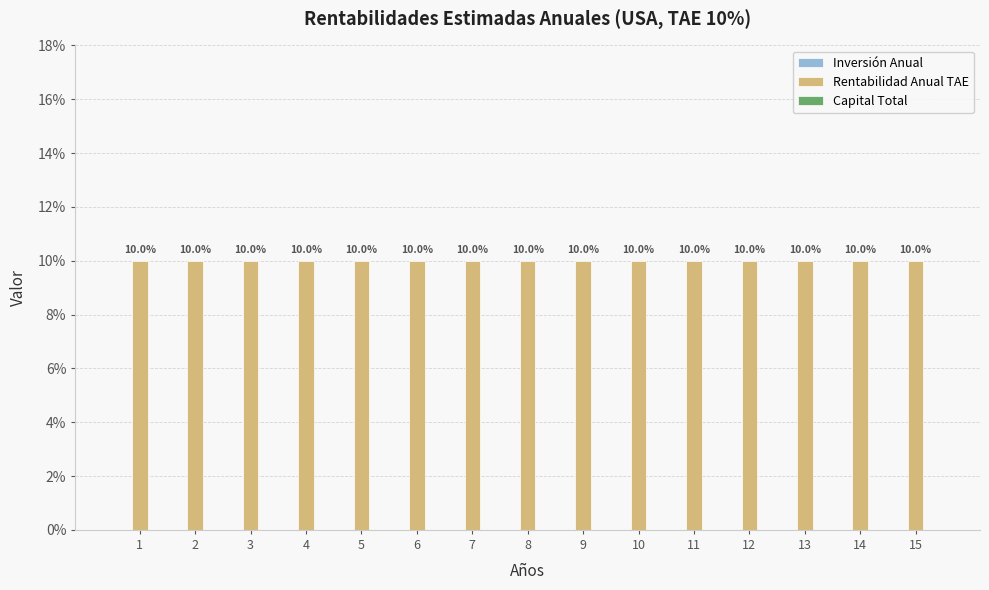

Does the chart contain stacked bars?

No